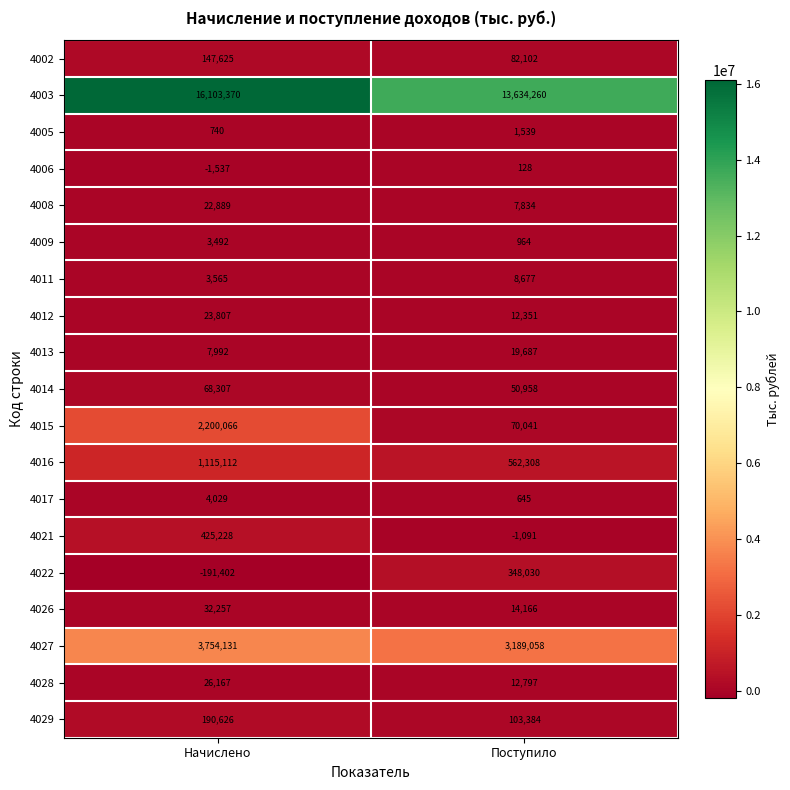

The 4005 series shows 1539 at Поступило. True or false?

True